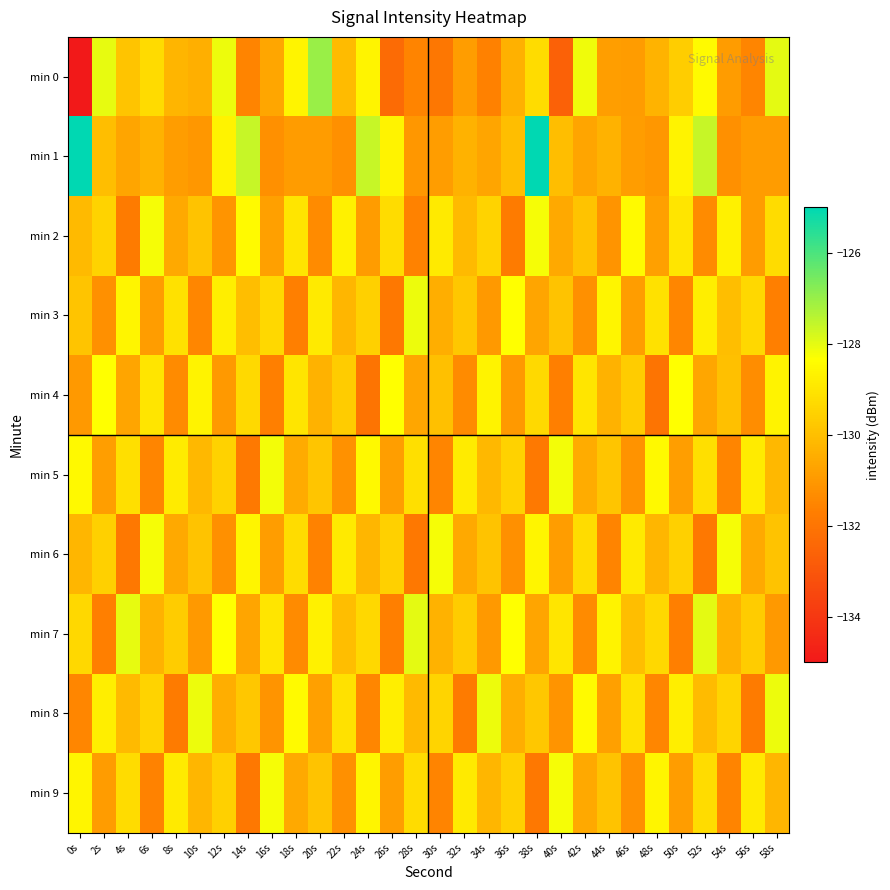

Which series has the largest range (max minus min)?

min 0